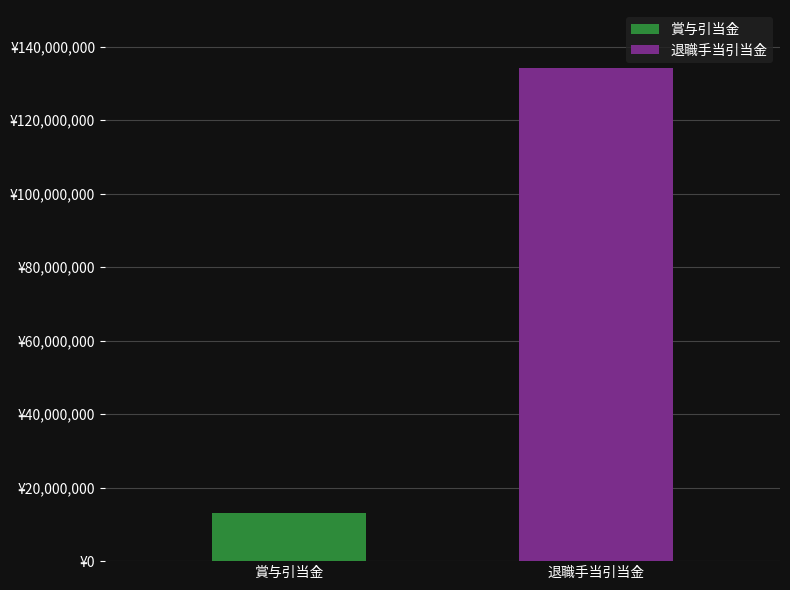

Does the chart contain stacked bars?

No